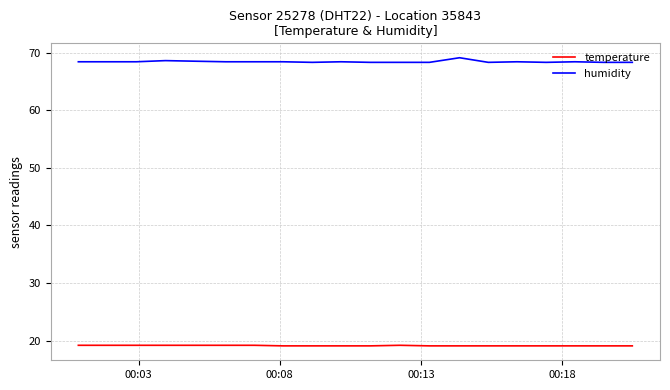

Which series has the widest spread of values?

humidity